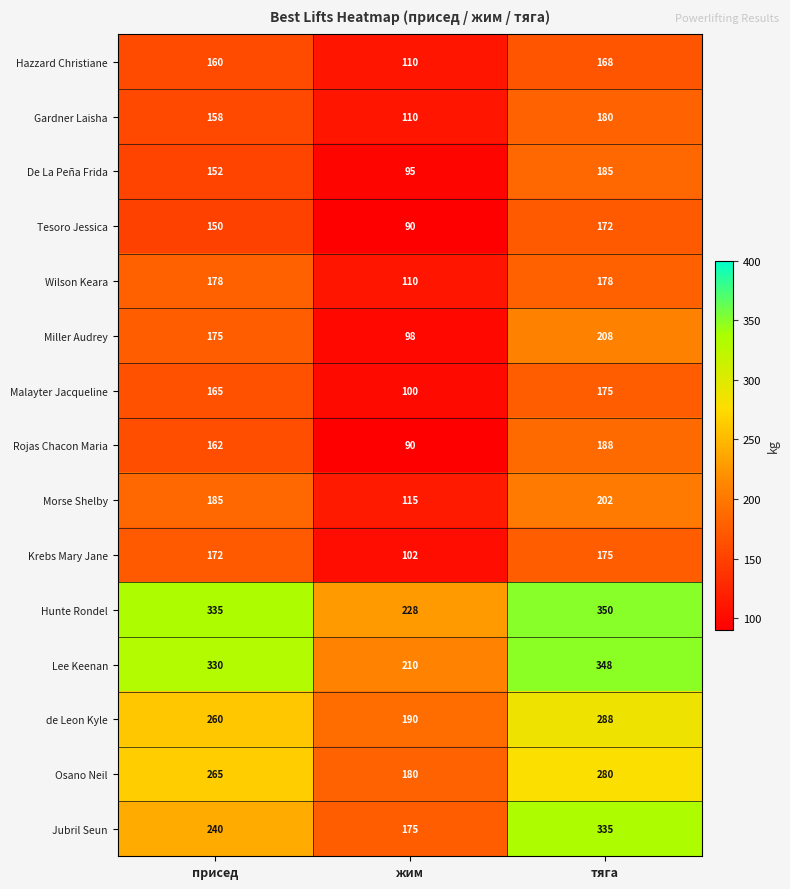

What is the difference between the Rojas Chacon Maria values at жим and тяга?

98